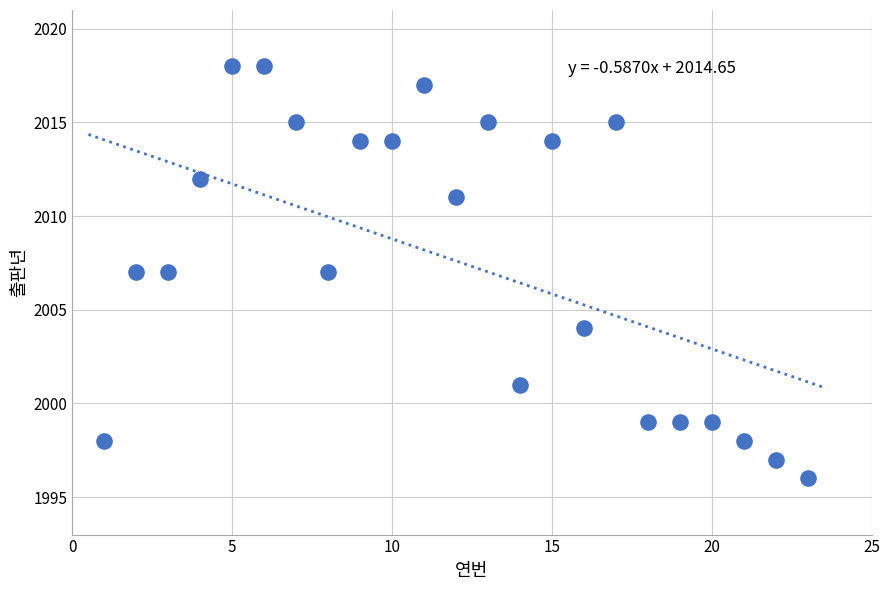

What is the range of X values (max minus min)?

22